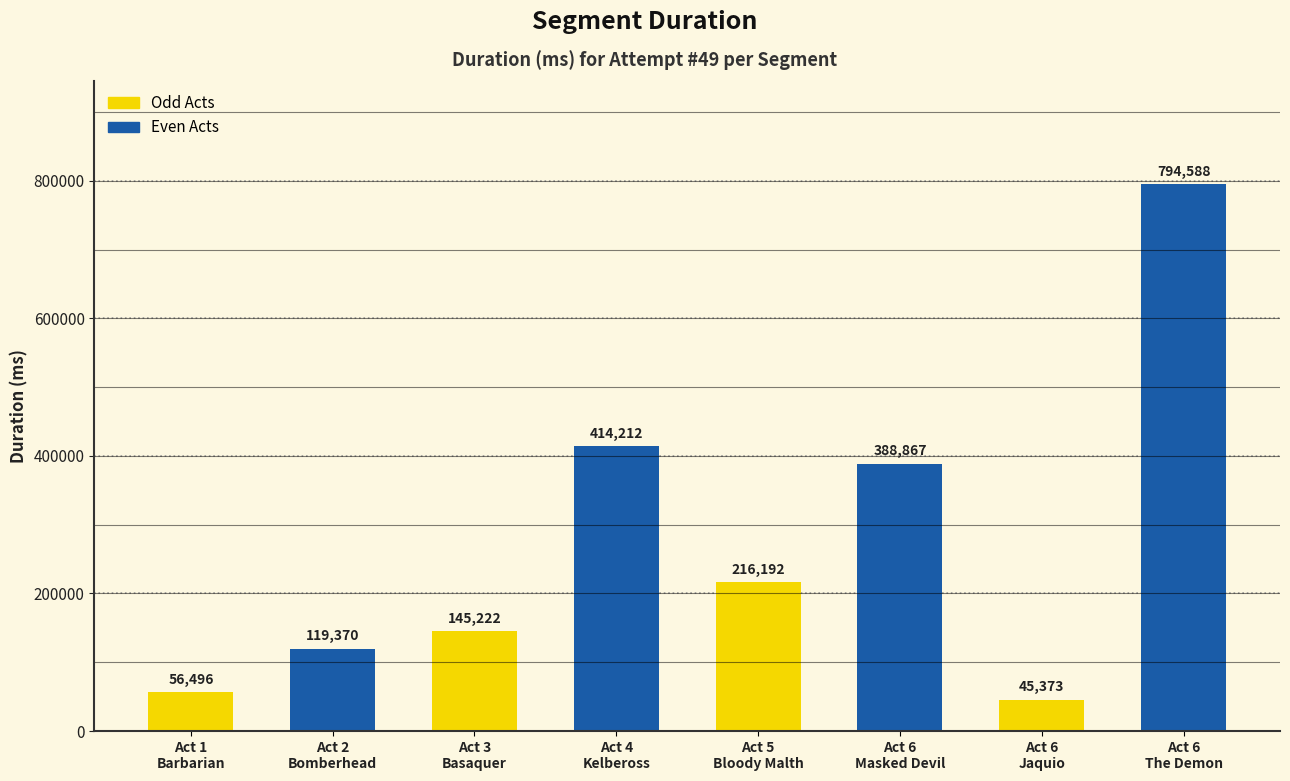

Reading left to right, extract all data points from this chart.

Act 1
Barbarian=56496	Act 2
Bomberhead=119370	Act 3
Basaquer=145222	Act 4
Kelbeross=414212	Act 5
Bloody Malth=216192	Act 6
Masked Devil=388867	Act 6
Jaquio=45373	Act 6
The Demon=794588